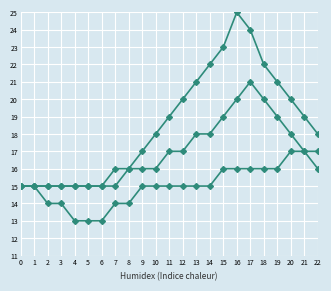

Count the number of data series in this chart.

3